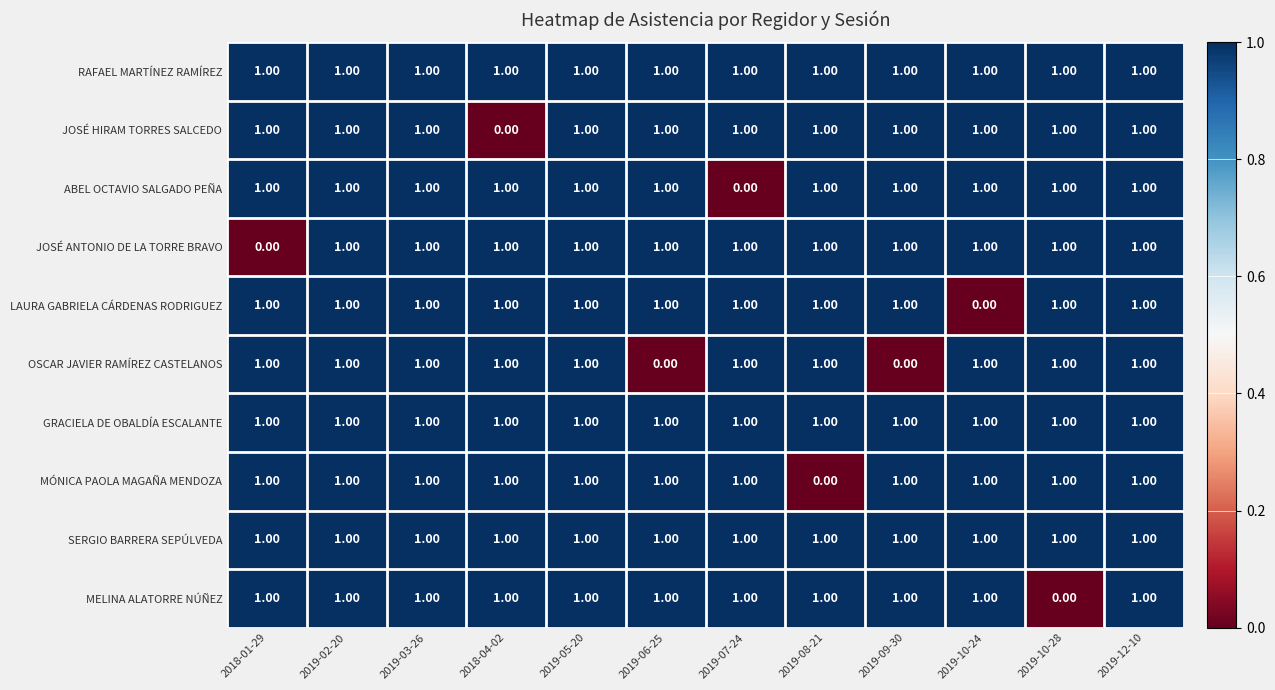

What is the total value across all series at 2018-01-29?

9